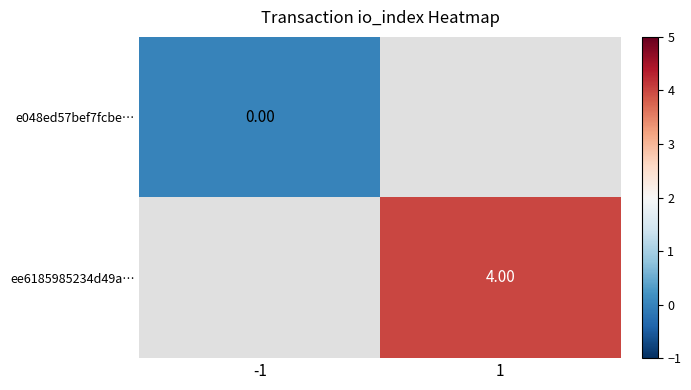

Which category has the lowest value across all series?

-1